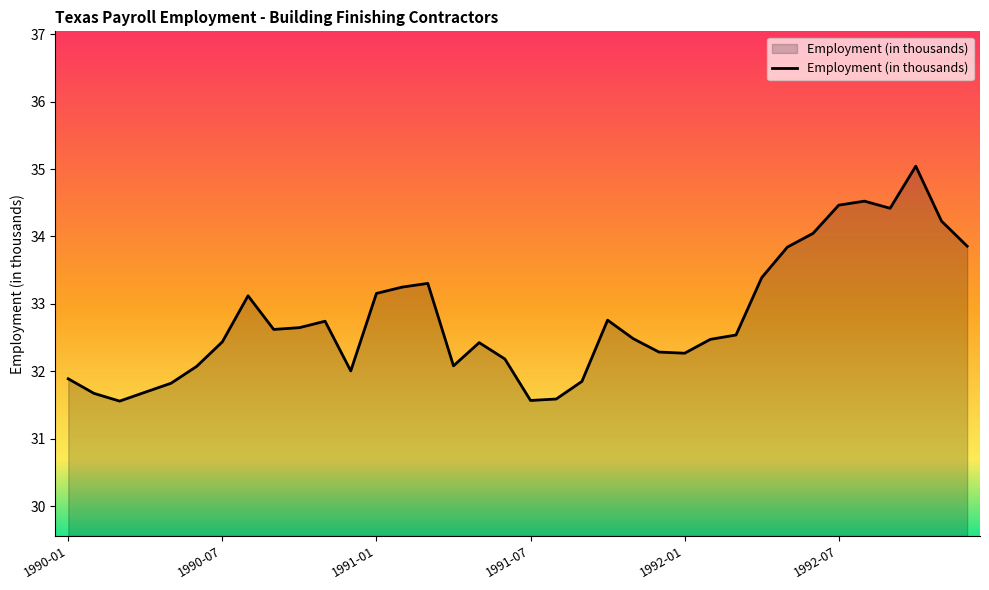

Does the chart have visible grid lines?

No